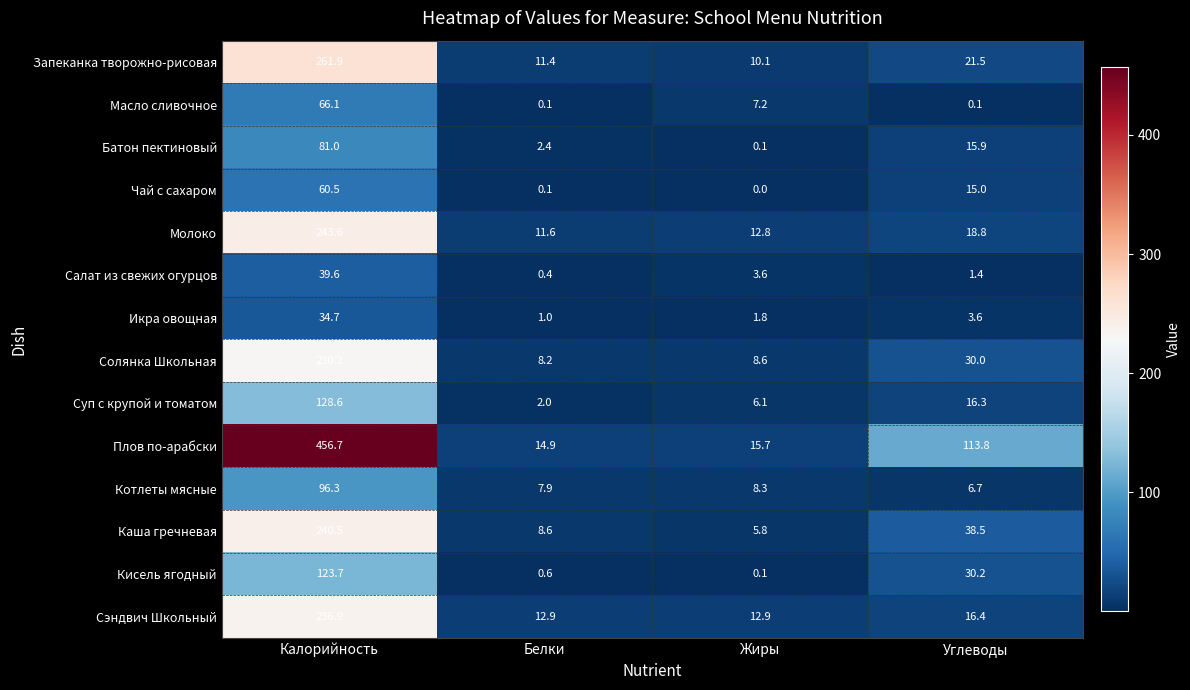

What is the total value across all series at Белки?

82.1